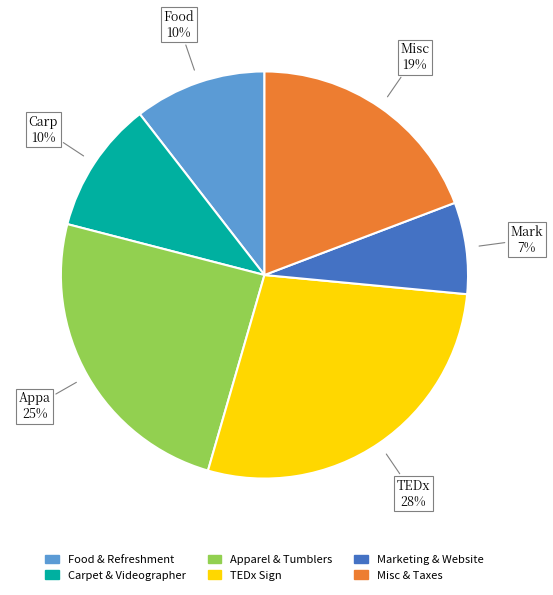

Which slice is the largest?

TEDx Sign